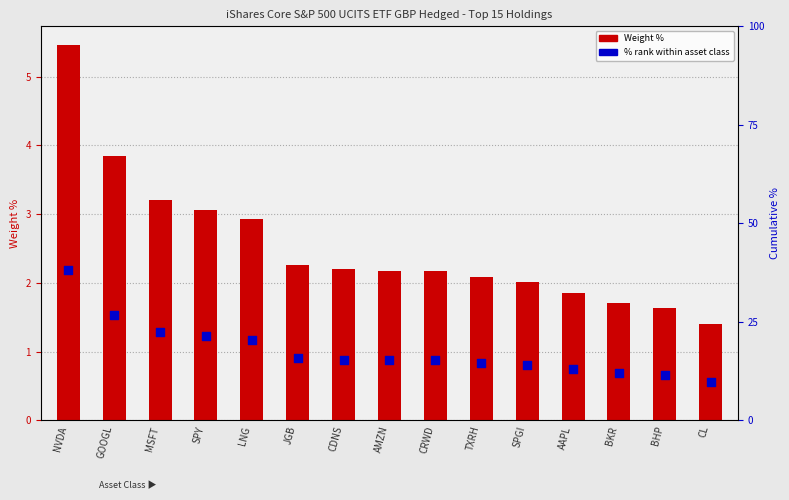

Which series has the largest Y range (max minus min)?

Weight %